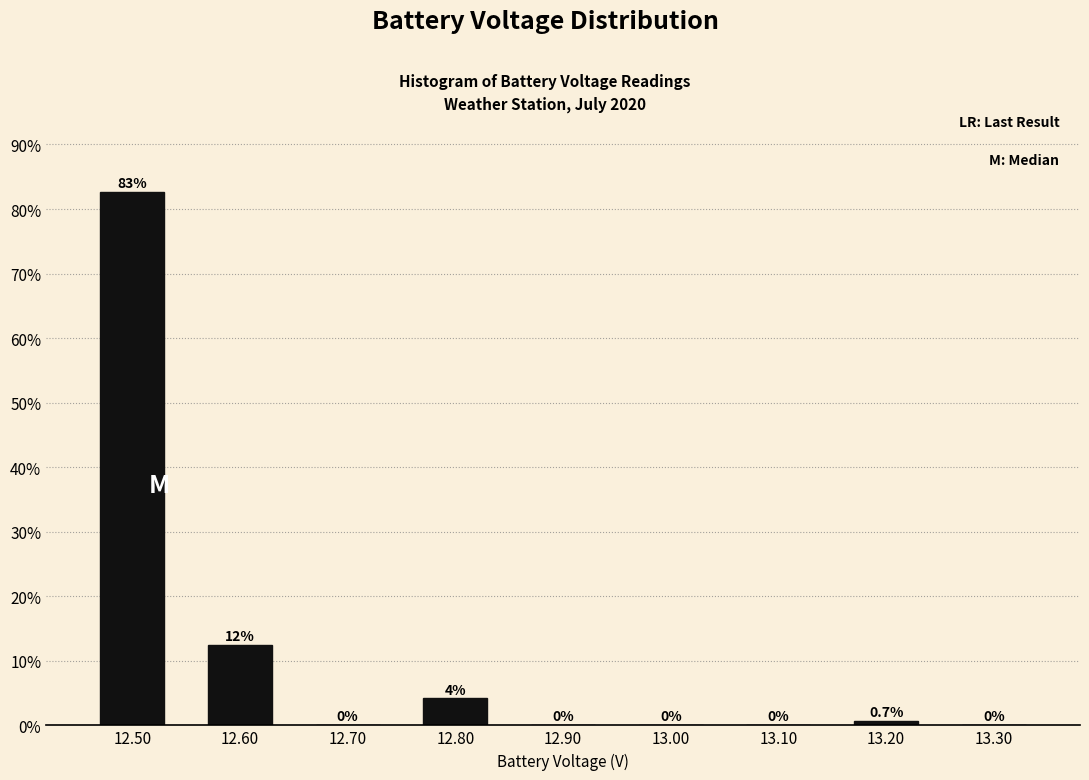

At which label is the value closest to 41?

12.60